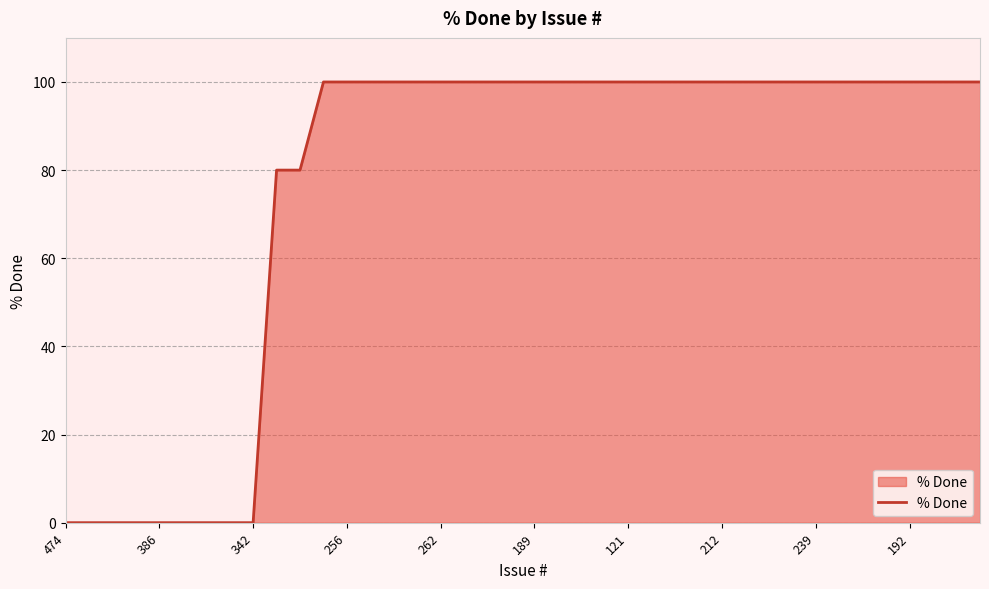

Does the chart display data point markers on the line(s)?

No